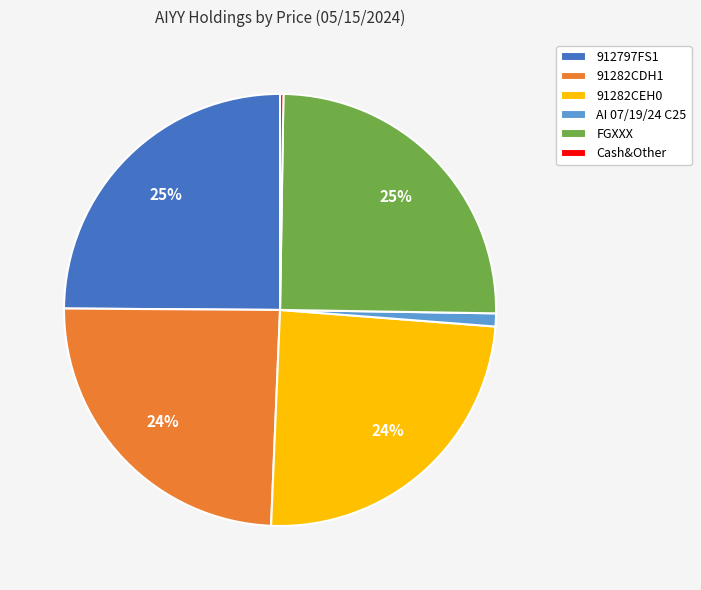

Is 912797FS1 the majority of the pie?

No